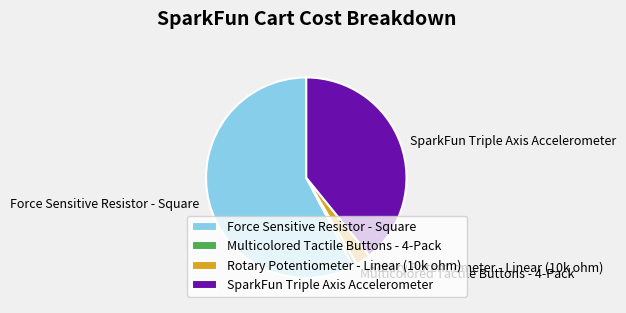

Is the sum of Rotary Potentiometer - Linear (10k ohm) and Multicolored Tactile Buttons - 4-Pack greater than half?

No